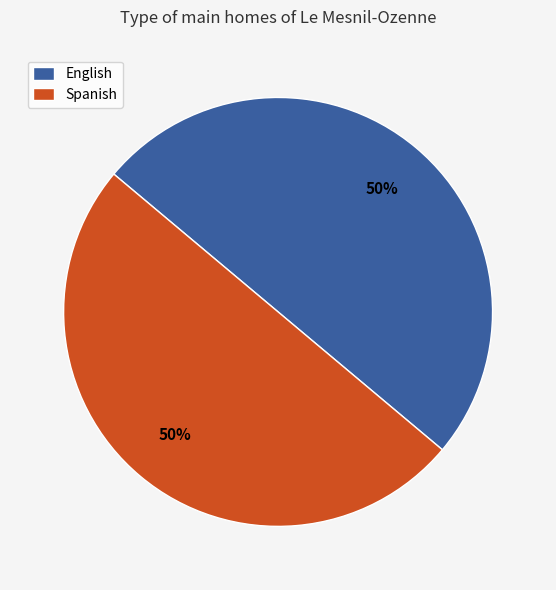

What percentage is the English slice, to the nearest percent?

50%